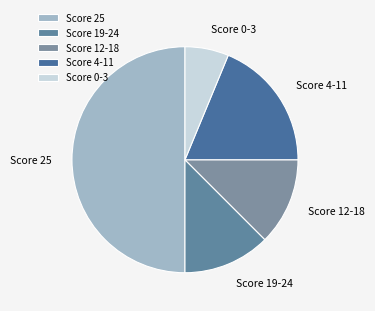

Is it true that Score 25 is 58% of the pie?

False